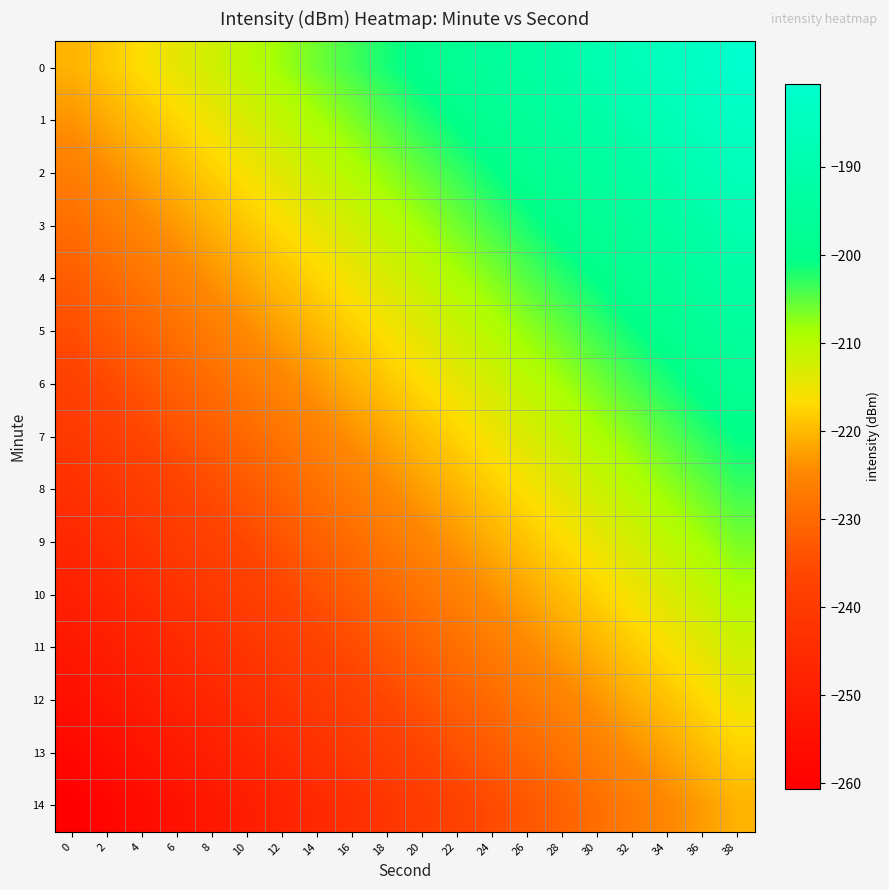

Reading left to right, what are all the values shown in this chart?

0: 0=-220.6	2=-218.5	4=-216.4	6=-214.3	8=-212.2	10=-210.1	12=-208.0	14=-205.9	16=-203.8	18=-201.7	20=-199.6	22=-197.5	24=-195.4	26=-193.2	28=-191.1	30=-189.0	32=-186.9	34=-184.8	36=-182.7	38=-180.6
1: 0=-223.5	2=-221.4	4=-219.3	6=-217.2	8=-215.0	10=-212.9	12=-210.8	14=-208.7	16=-206.6	18=-204.5	20=-202.4	22=-200.3	24=-198.2	26=-196.1	28=-194.0	30=-191.9	32=-189.8	34=-187.7	36=-185.6	38=-183.5
2: 0=-226.3	2=-224.2	4=-222.1	6=-220.0	8=-217.9	10=-215.8	12=-213.7	14=-211.6	16=-209.5	18=-207.4	20=-205.3	22=-203.2	24=-201.1	26=-199.0	28=-196.9	30=-194.7	32=-192.6	34=-190.5	36=-188.4	38=-186.3
3: 0=-229.2	2=-227.1	4=-225.0	6=-222.9	8=-220.8	10=-218.7	12=-216.6	14=-214.4	16=-212.3	18=-210.2	20=-208.1	22=-206.0	24=-203.9	26=-201.8	28=-199.7	30=-197.6	32=-195.5	34=-193.4	36=-191.3	38=-189.2
4: 0=-232.0	2=-229.9	4=-227.8	6=-225.7	8=-223.6	10=-221.5	12=-219.4	14=-217.3	16=-215.2	18=-213.1	20=-211.0	22=-208.9	24=-206.8	26=-204.7	28=-202.6	30=-200.5	32=-198.4	34=-196.3	36=-194.1	38=-192.0
5: 0=-234.9	2=-232.8	4=-230.7	6=-228.6	8=-226.5	10=-224.4	12=-222.3	14=-220.2	16=-218.1	18=-216.0	20=-213.8	22=-211.7	24=-209.6	26=-207.5	28=-205.4	30=-203.3	32=-201.2	34=-199.1	36=-197.0	38=-194.9
6: 0=-237.8	2=-235.7	4=-233.5	6=-231.4	8=-229.3	10=-227.2	12=-225.1	14=-223.0	16=-220.9	18=-218.8	20=-216.7	22=-214.6	24=-212.5	26=-210.4	28=-208.3	30=-206.2	32=-204.1	34=-202.0	36=-199.9	38=-197.8
7: 0=-240.6	2=-238.5	4=-236.4	6=-234.3	8=-232.2	10=-230.1	12=-228.0	14=-225.9	16=-223.8	18=-221.7	20=-219.6	22=-217.5	24=-215.4	26=-213.2	28=-211.1	30=-209.0	32=-206.9	34=-204.8	36=-202.7	38=-200.6
8: 0=-243.5	2=-241.4	4=-239.3	6=-237.2	8=-235.0	10=-232.9	12=-230.8	14=-228.7	16=-226.6	18=-224.5	20=-222.4	22=-220.3	24=-218.2	26=-216.1	28=-214.0	30=-211.9	32=-209.8	34=-207.7	36=-205.6	38=-203.5
9: 0=-246.3	2=-244.2	4=-242.1	6=-240.0	8=-237.9	10=-235.8	12=-233.7	14=-231.6	16=-229.5	18=-227.4	20=-225.3	22=-223.2	24=-221.1	26=-219.0	28=-216.9	30=-214.7	32=-212.6	34=-210.5	36=-208.4	38=-206.3
10: 0=-249.2	2=-247.1	4=-245.0	6=-242.9	8=-240.8	10=-238.7	12=-236.6	14=-234.4	16=-232.3	18=-230.2	20=-228.1	22=-226.0	24=-223.9	26=-221.8	28=-219.7	30=-217.6	32=-215.5	34=-213.4	36=-211.3	38=-209.2
11: 0=-252.0	2=-249.9	4=-247.8	6=-245.7	8=-243.6	10=-241.5	12=-239.4	14=-237.3	16=-235.2	18=-233.1	20=-231.0	22=-228.9	24=-226.8	26=-224.7	28=-222.6	30=-220.5	32=-218.4	34=-216.3	36=-214.1	38=-212.0
12: 0=-254.9	2=-252.8	4=-250.7	6=-248.6	8=-246.5	10=-244.4	12=-242.3	14=-240.2	16=-238.1	18=-236.0	20=-233.8	22=-231.7	24=-229.6	26=-227.5	28=-225.4	30=-223.3	32=-221.2	34=-219.1	36=-217.0	38=-214.9
13: 0=-257.8	2=-255.7	4=-253.5	6=-251.4	8=-249.3	10=-247.2	12=-245.1	14=-243.0	16=-240.9	18=-238.8	20=-236.7	22=-234.6	24=-232.5	26=-230.4	28=-228.3	30=-226.2	32=-224.1	34=-222.0	36=-219.9	38=-217.8
14: 0=-260.6	2=-258.5	4=-256.4	6=-254.3	8=-252.2	10=-250.1	12=-248.0	14=-245.9	16=-243.8	18=-241.7	20=-239.6	22=-237.5	24=-235.4	26=-233.2	28=-231.1	30=-229.0	32=-226.9	34=-224.8	36=-222.7	38=-220.6